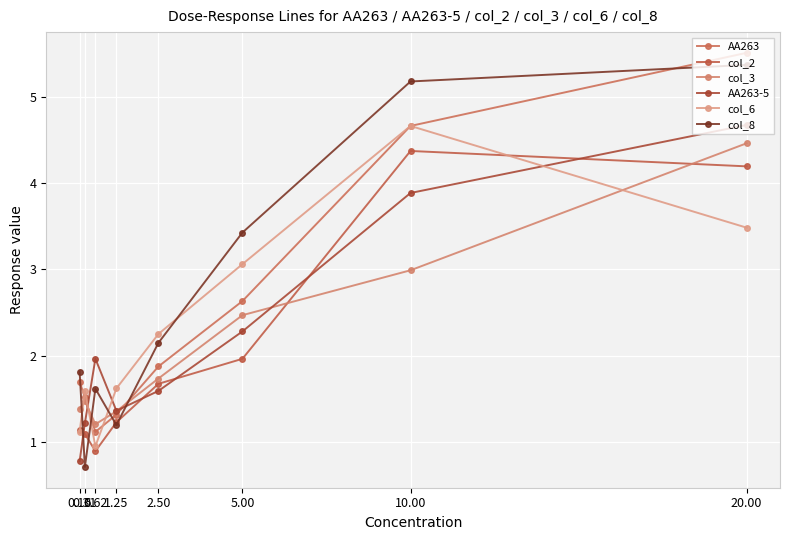

In AA263-5, how many points are higher than both neighbors (excluding endpoints)?

1